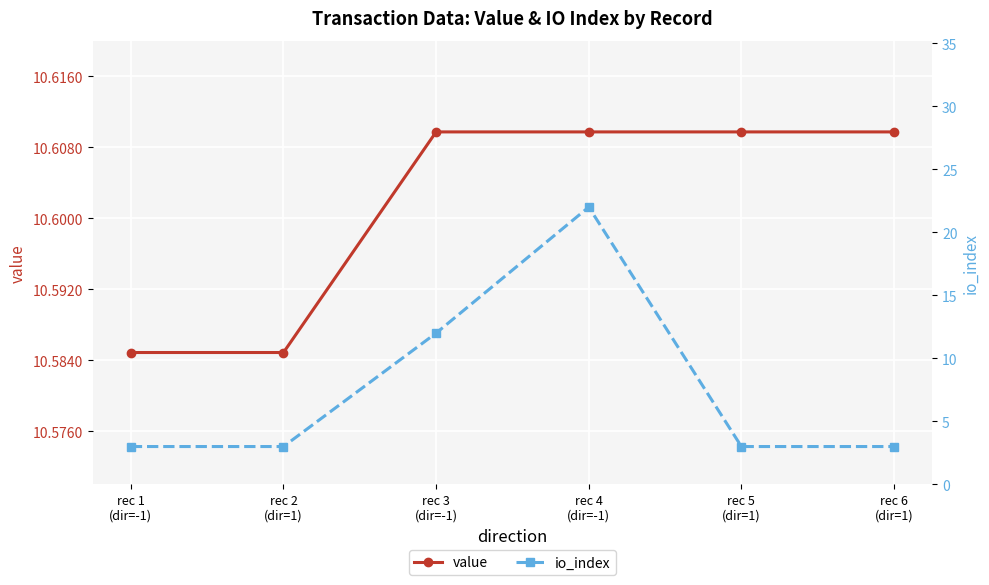

Rank the series at rec 3
(dir=-1) from lowest to highest value.

value, io_index